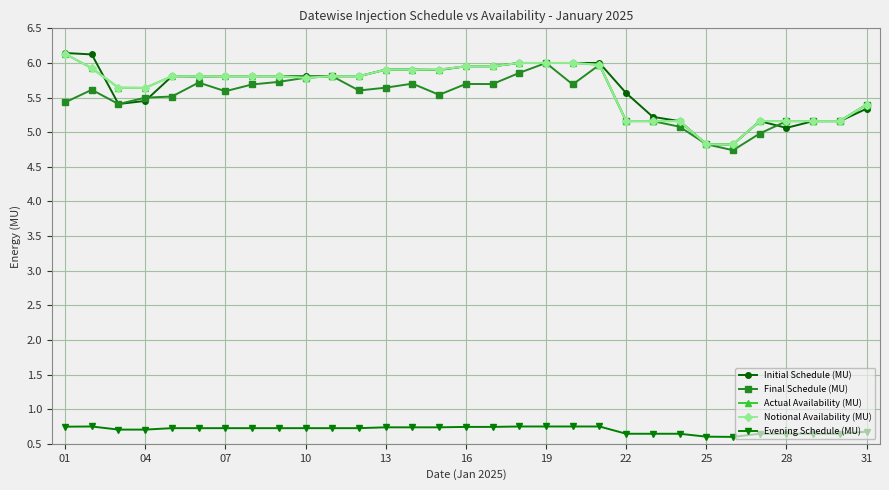

How many interior local valleys does the Notional Availability (MU) series have?

3